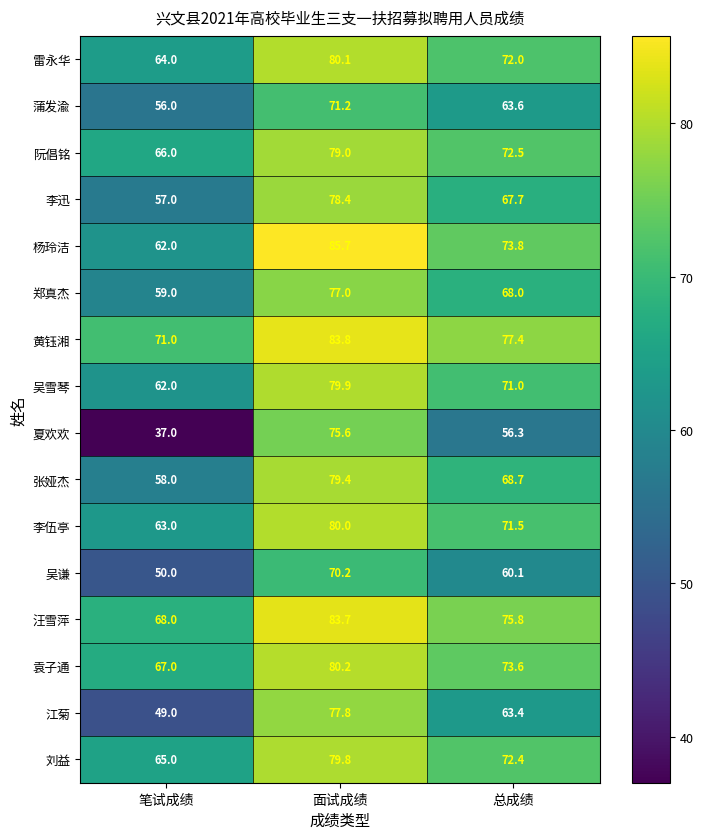

What value does the 吴谦 series have at 总成绩?

60.1